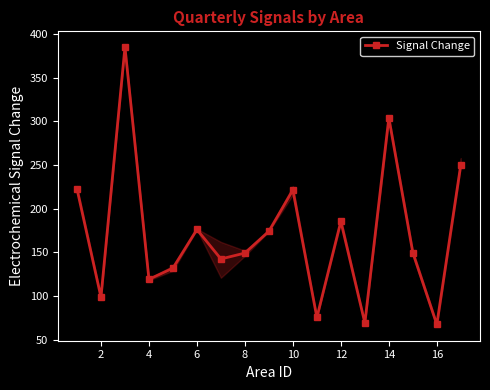

How many lines are shown in the chart?

1